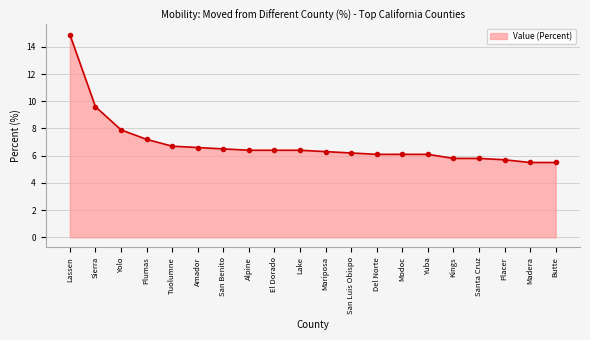

What is the maximum value shown in the chart?

14.9